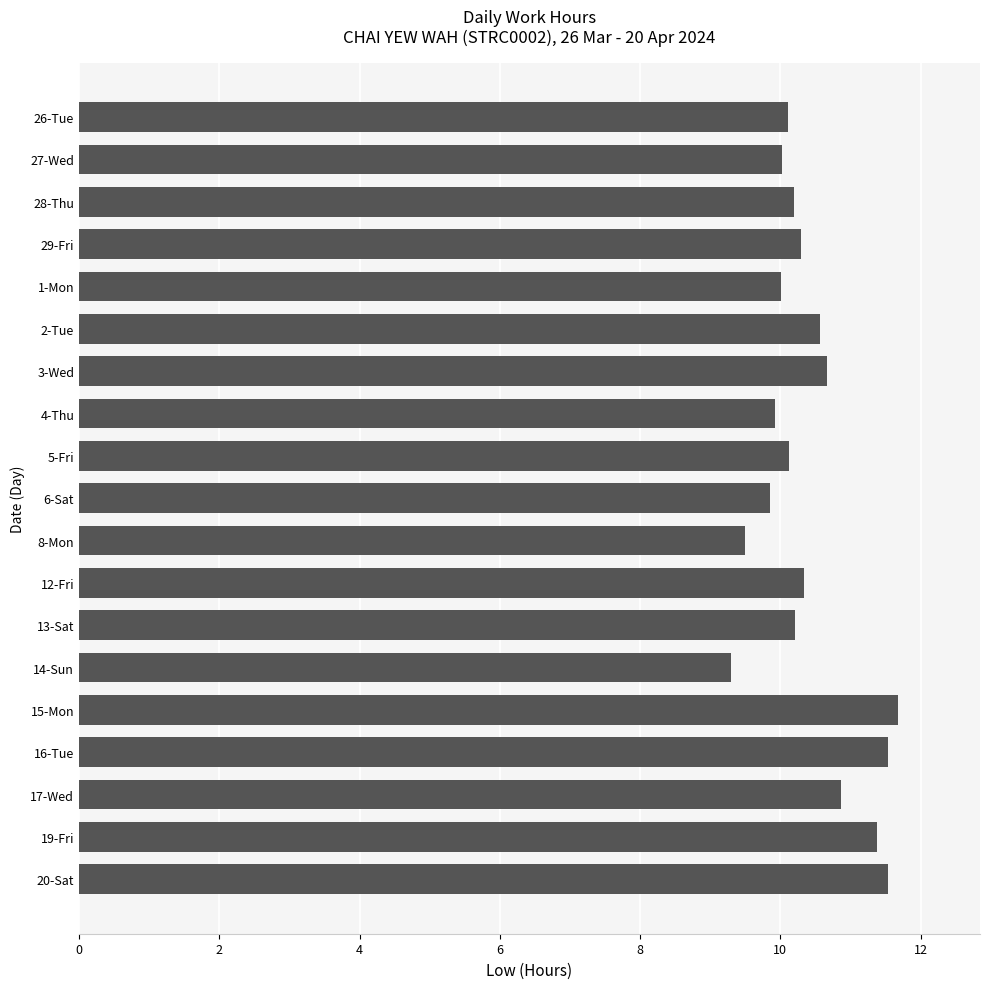

Reading top to bottom, extract all data points from this chart.

10.1	10.0	10.2	10.3	10.0	10.6	10.7	9.9	10.1	9.9	9.5	10.3	10.2	9.3	11.7	11.5	10.9	11.4	11.5